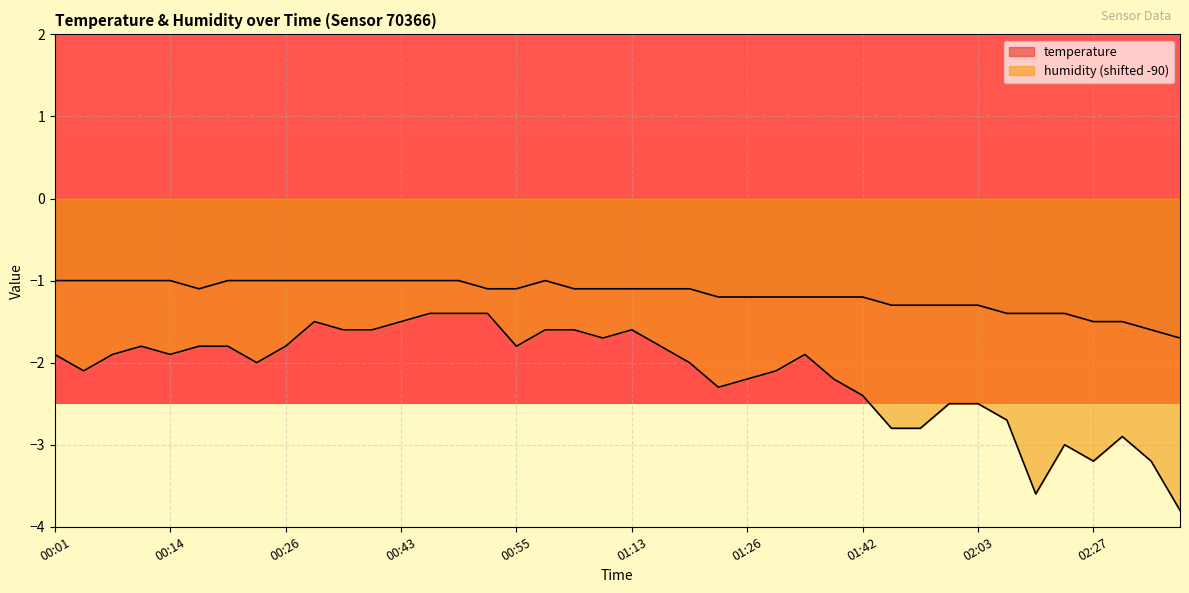

In temperature, how many points are higher than both neighbors (excluding endpoints)?

1